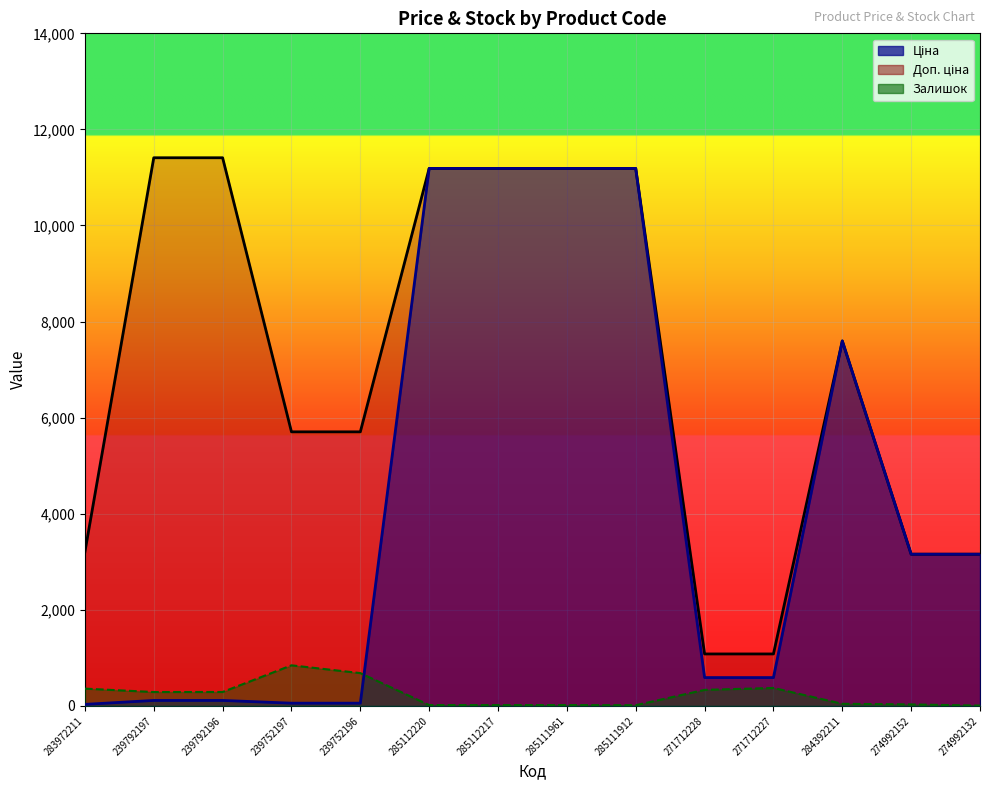

Rank the series by their maximum value, from highest to lowest.

Доп. ціна, Ціна, Залишок